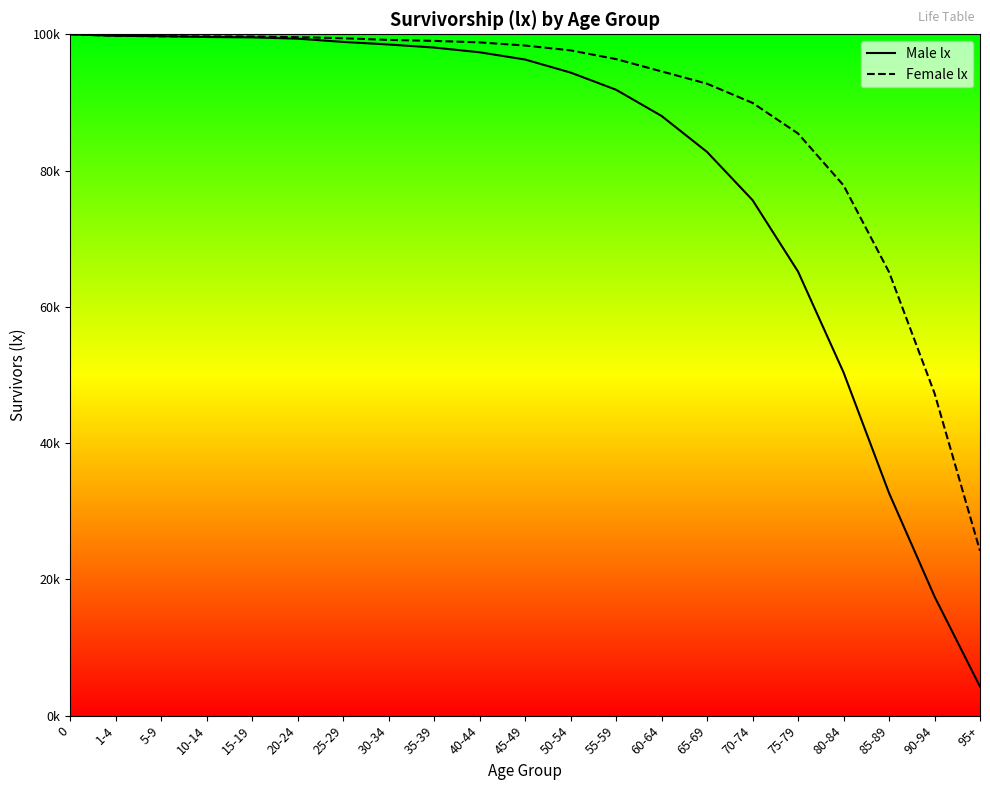

The Female lx series shows 64363 at 60-64. True or false?

False